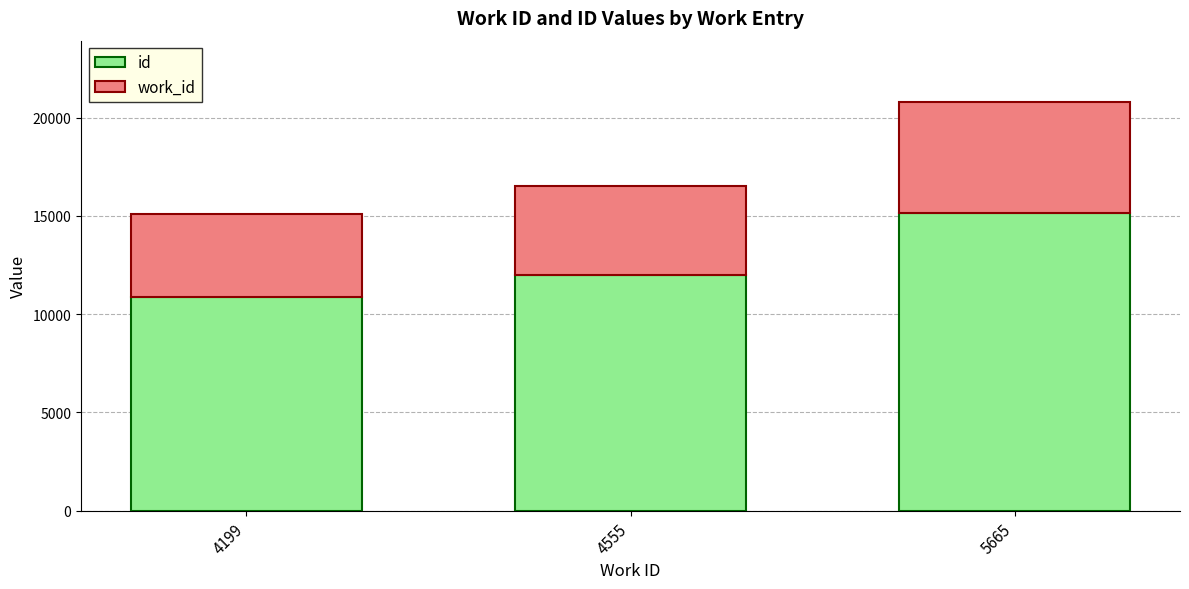

What is the value of the id bar at the 2nd from the left?

11974